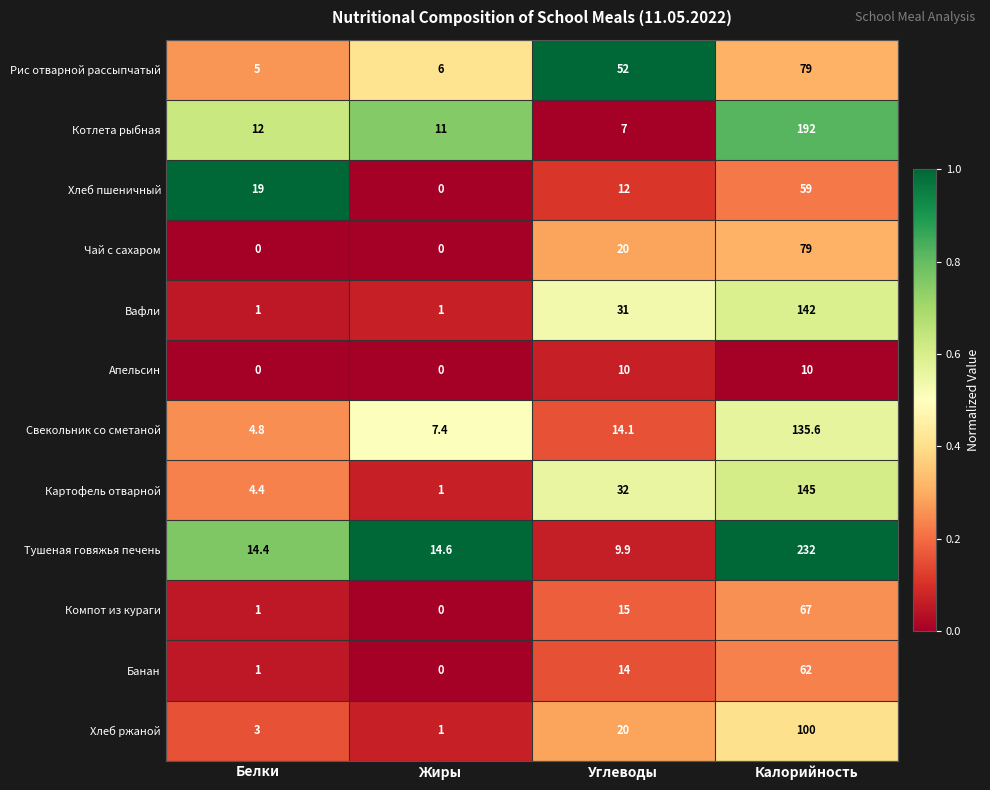

At how many categories does at least one series exceed 0?

4